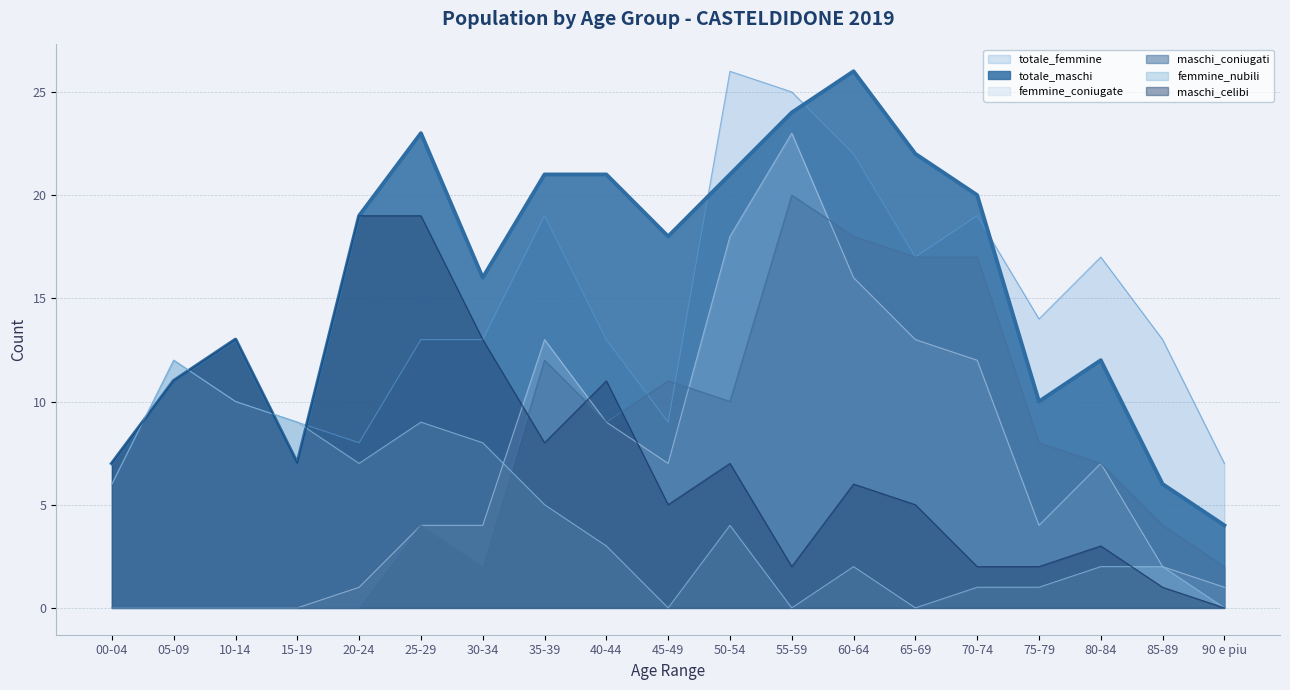

How many series are shown in this chart?

6